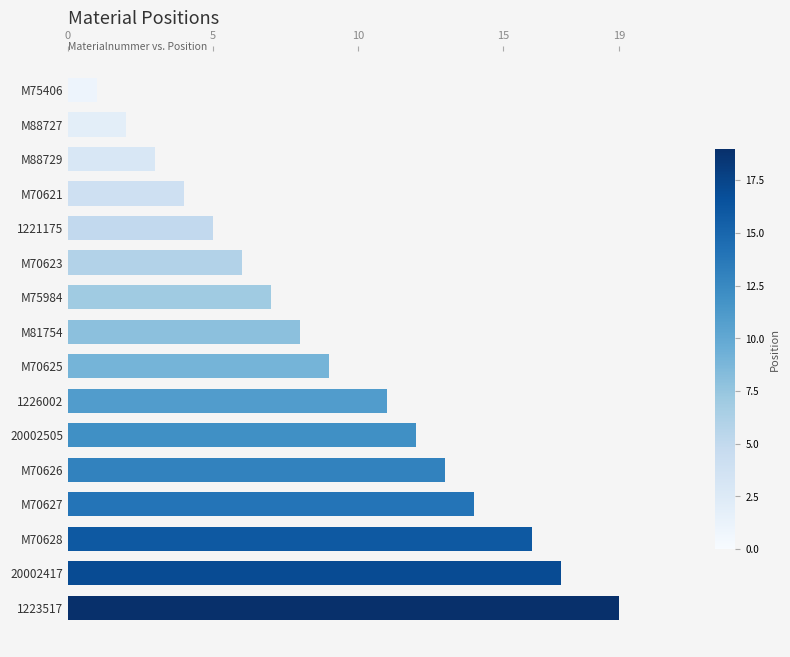

Does the chart contain any negative values?

No